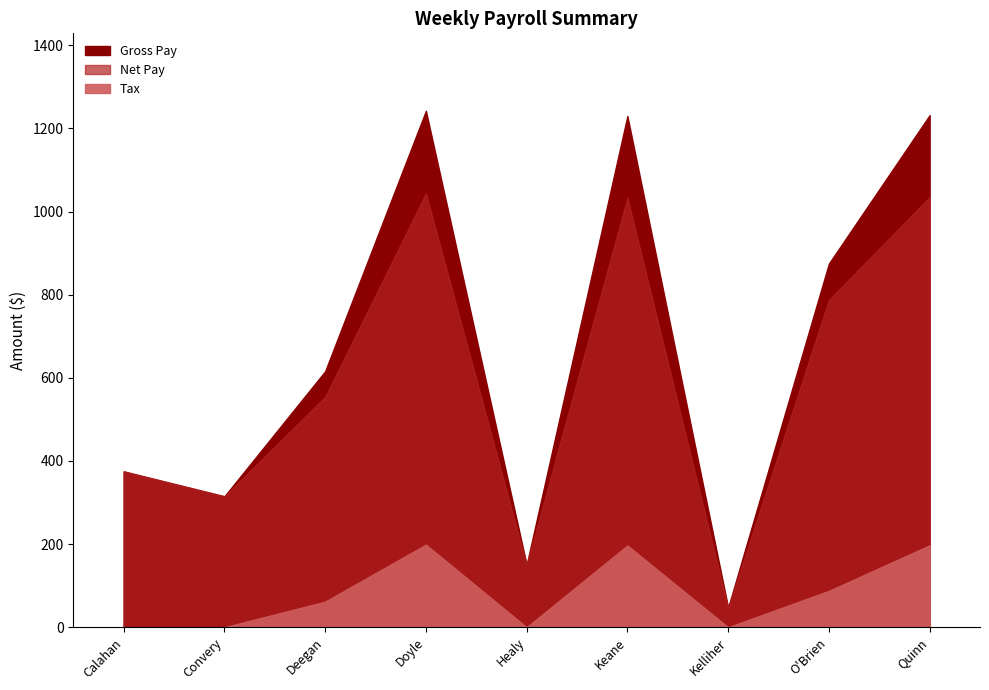

How many interior local peaks does the Net Pay series have?

2